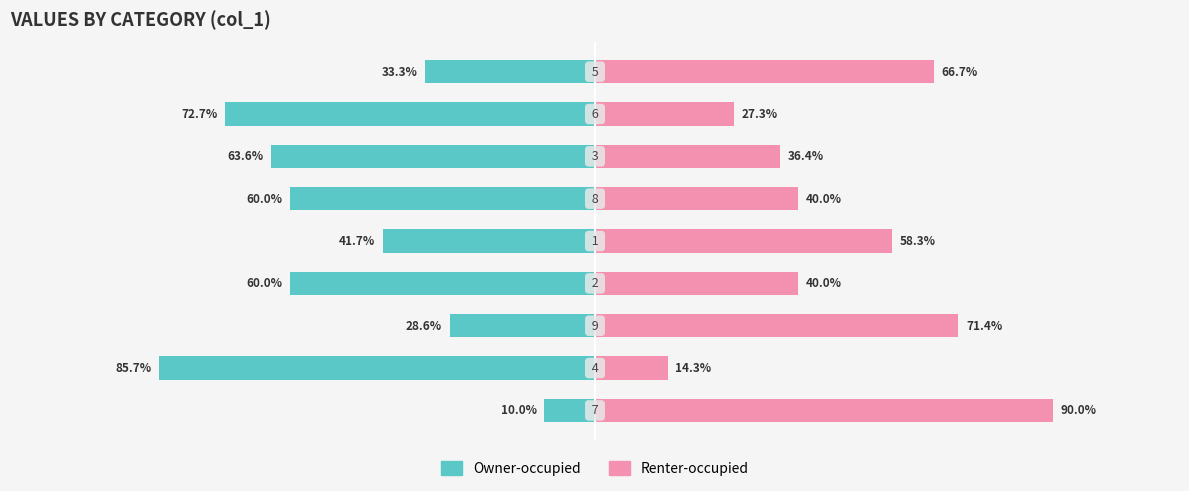

Reading left to right, list all the values displayed in this chart.

Owner-occupied: 0=-10.0	1=-85.7	2=-28.6	3=-60.0	4=-41.7	5=-60.0	6=-63.6	7=-72.7	8=-33.3
Renter-occupied: 0=90.0	1=14.3	2=71.4	3=40.0	4=58.3	5=40.0	6=36.4	7=27.3	8=66.7